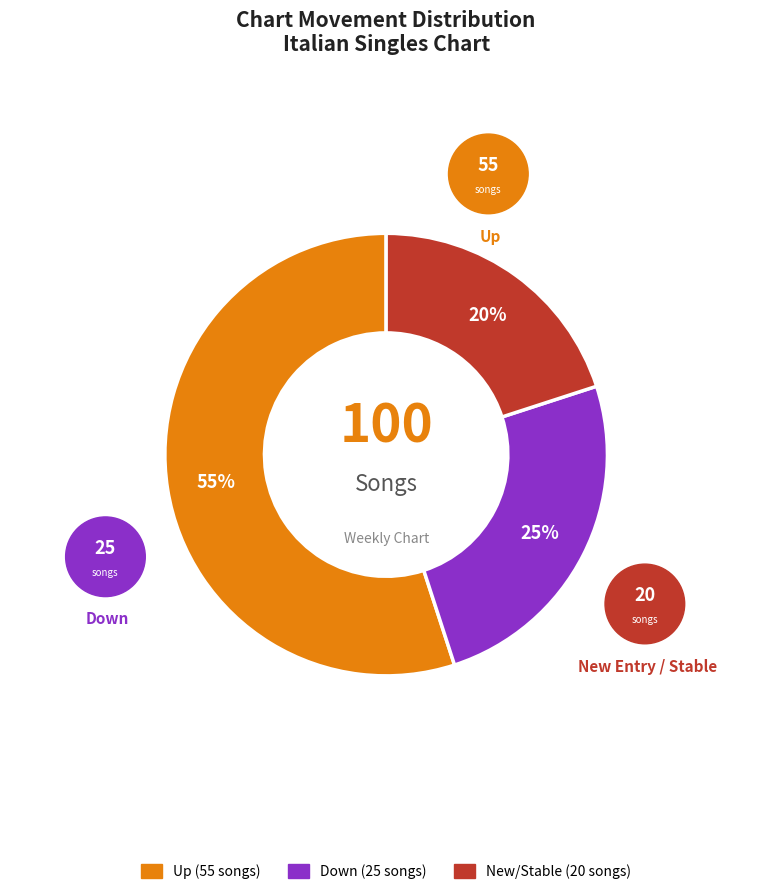

Is there a majority slice in this chart?

Yes